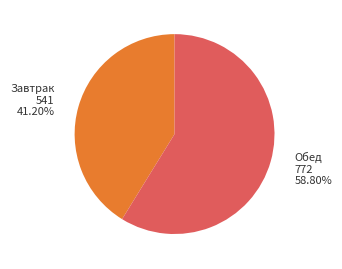

Does any single category account for the majority?

Yes